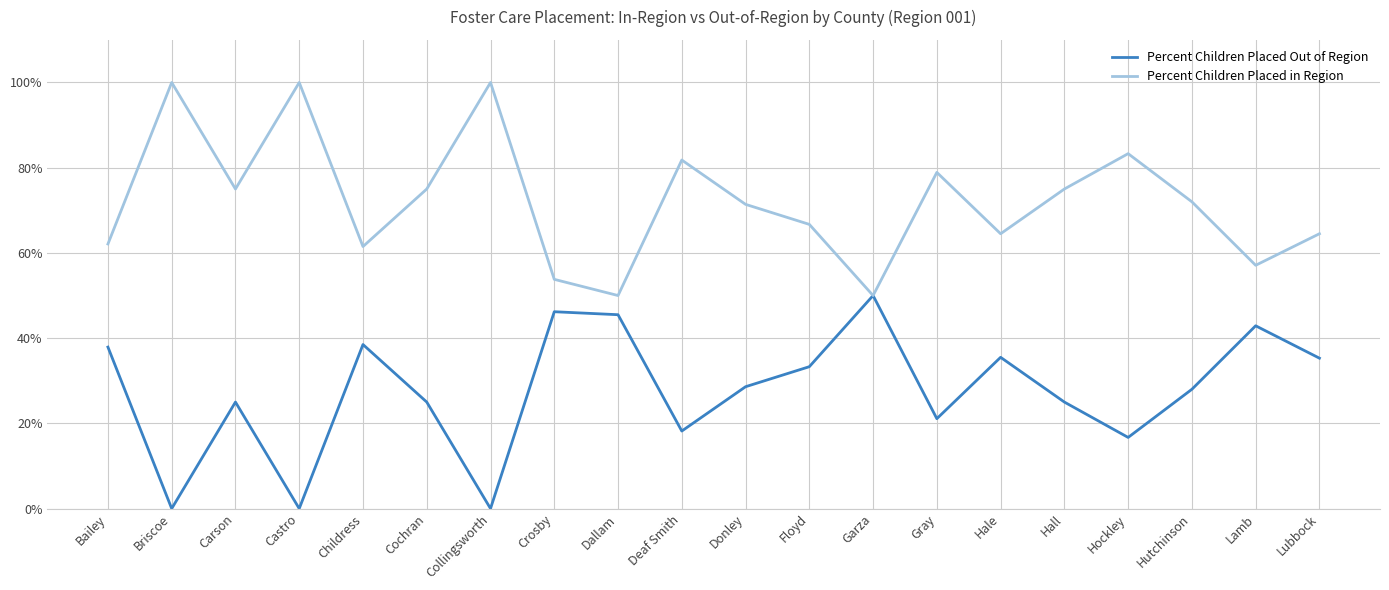

What is the sum of the Percent Children Placed Out of Region values at Collingsworth and Dallam?

45.5